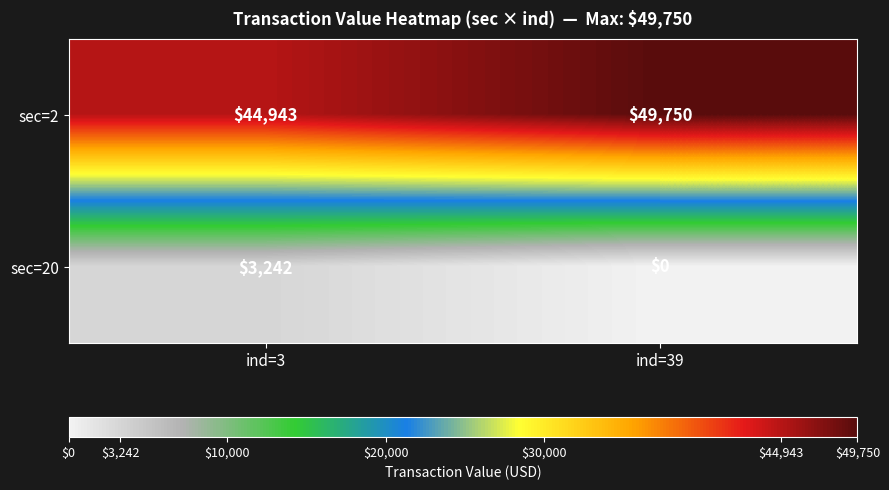

What is the spread (max minus min) of values at ind=3?

41701